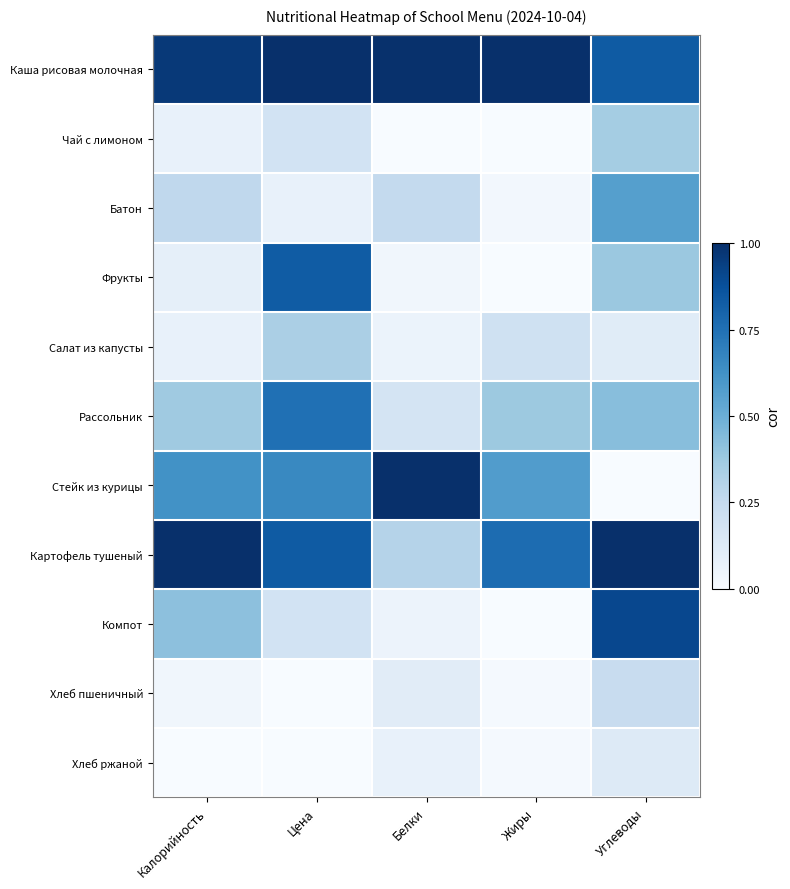

What is the greatest value displayed?

1.0